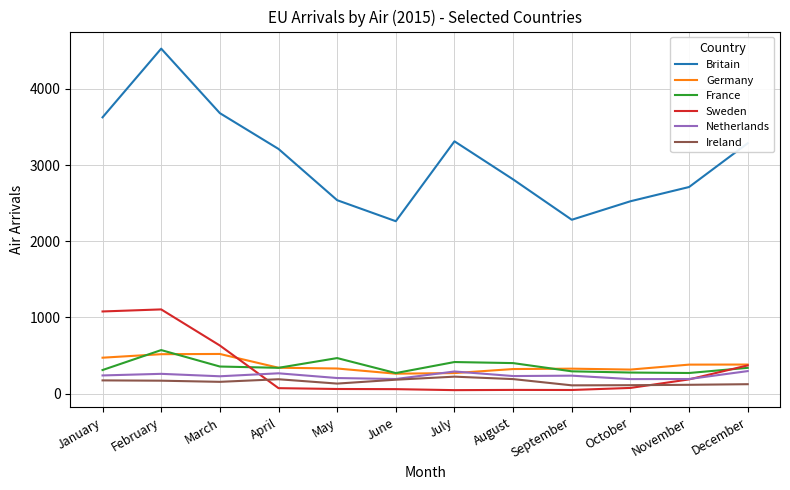

True or false: France has more than 0 interior local peaks.

True